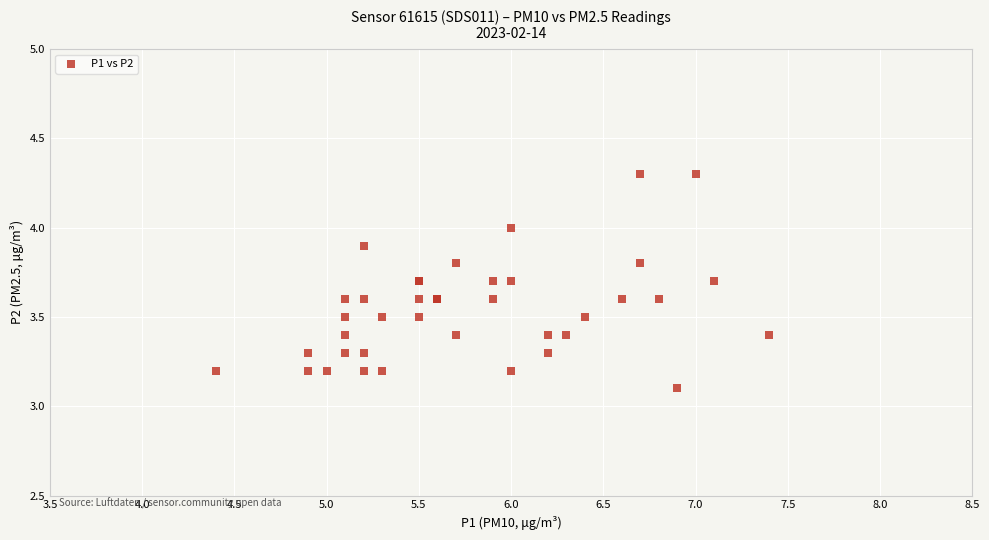

What Y value in the scatter plot is closest to 3?

3.1